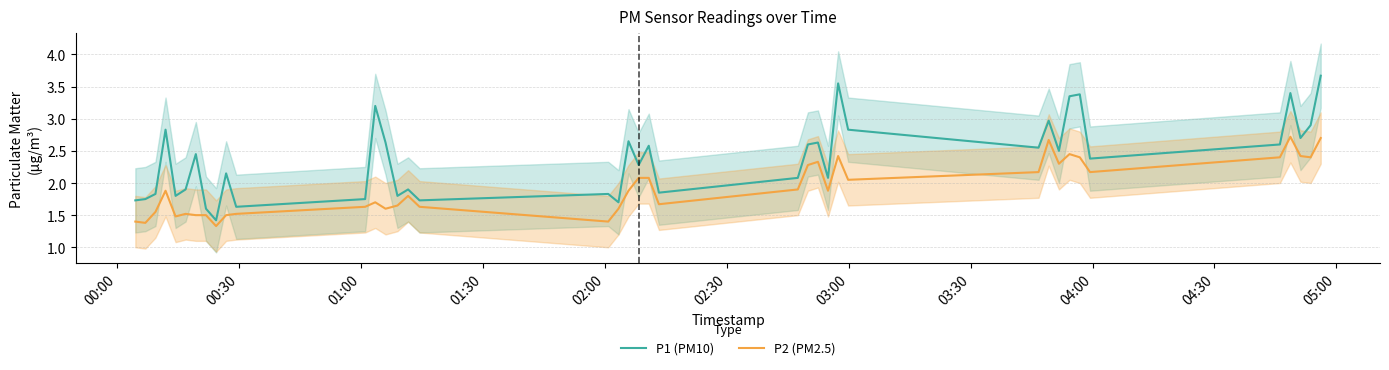

True or false: P2 (PM2.5) and P1 (PM10) intersect in this chart.

False